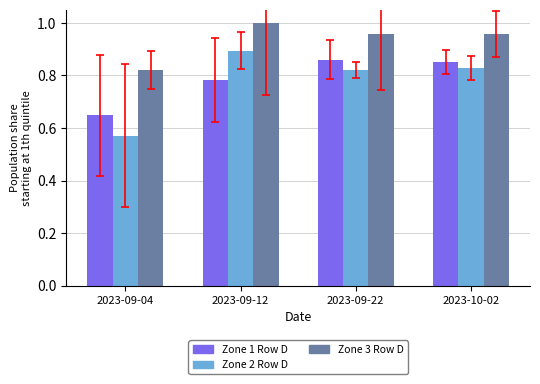

What is the total value across all series at 2023-09-04?

2.0